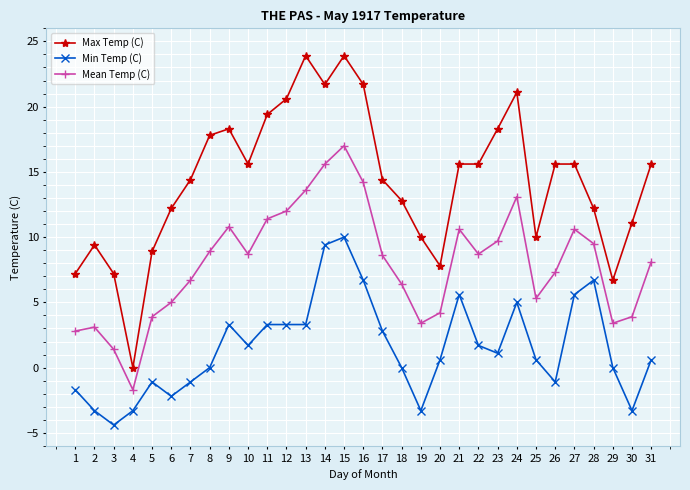

True or false: Min Temp (C) has more than 0 points higher than both neighbors.

True